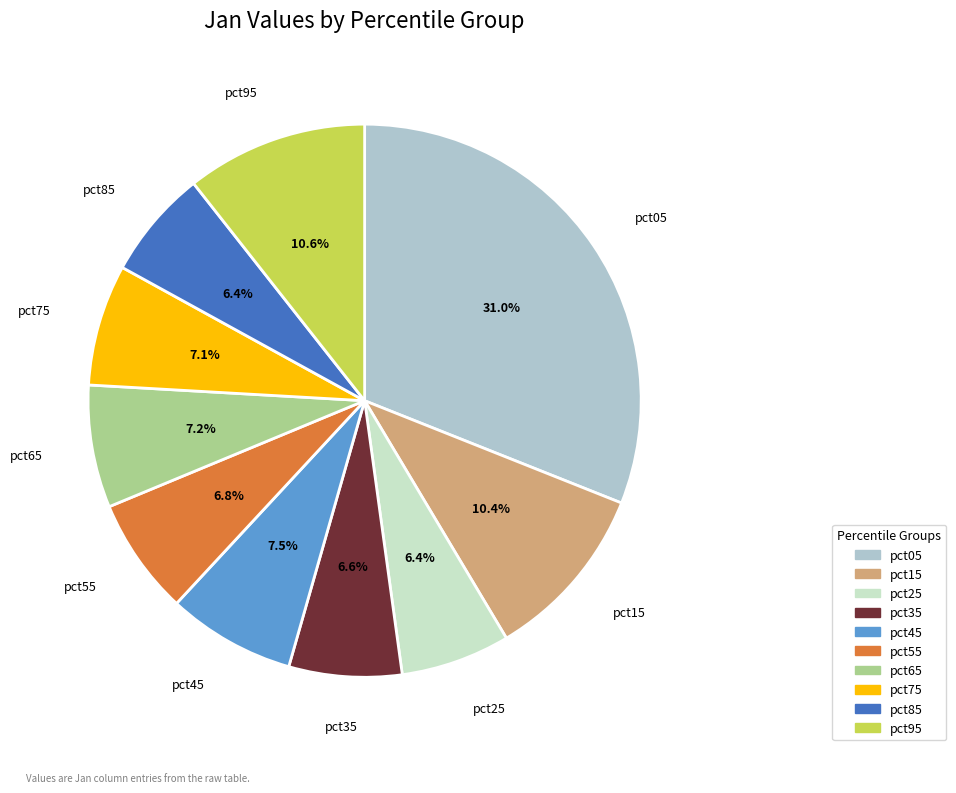

True or false: pct65 accounts for 7% of the total.

True